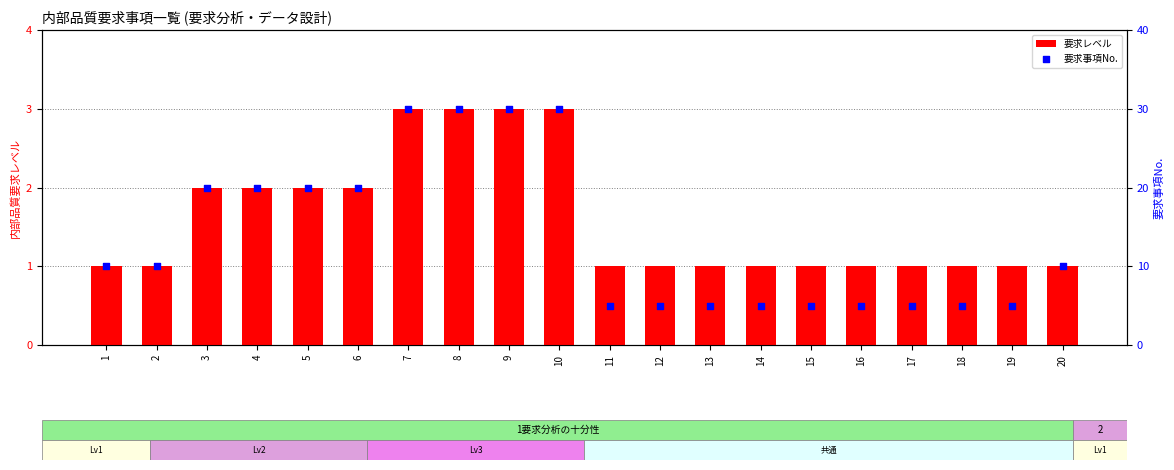

What is the total value across all series at 17?

6